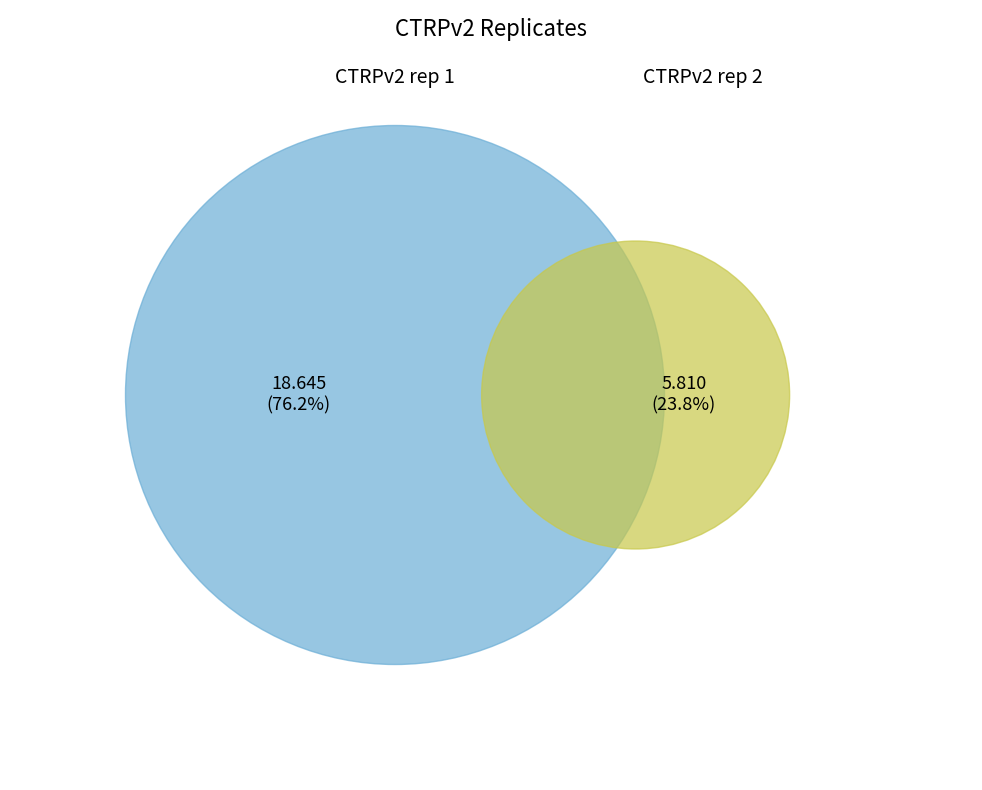

Between CTRPv2 rep 1 and CTRPv2 rep 2, which is larger?

CTRPv2 rep 1